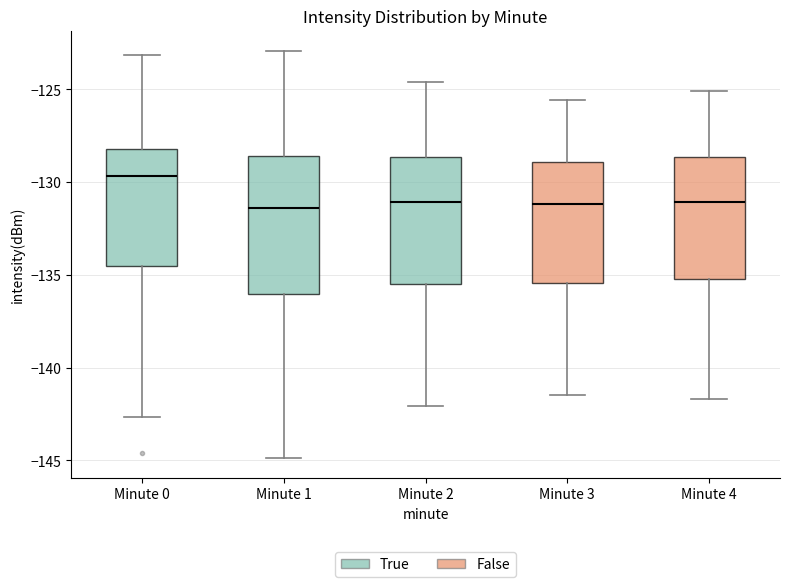

Reading left to right, read every box against the y-axis: the position of its median line, the range the box covers, and the ends of its whiskers. The values are not printed on the chart, so give them approximately, as read against the axis.

Minute 0: median -129.5, box -134.5 to -128.0, whiskers -142.5 to -123.0
Minute 1: median -131.5, box -136.0 to -128.5, whiskers -145.0 to -123.0
Minute 2: median -131.0, box -135.5 to -128.5, whiskers -142.0 to -124.5
Minute 3: median -131.0, box -135.5 to -129.0, whiskers -141.5 to -125.5
Minute 4: median -131.0, box -135.0 to -128.5, whiskers -141.5 to -125.0